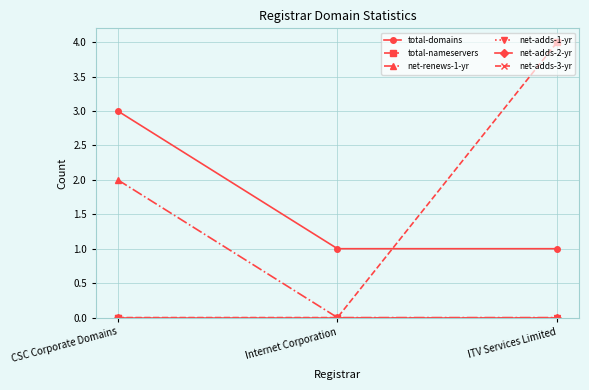

Which has a higher value, CSC Corporate Domains or Internet Corporation?

CSC Corporate Domains